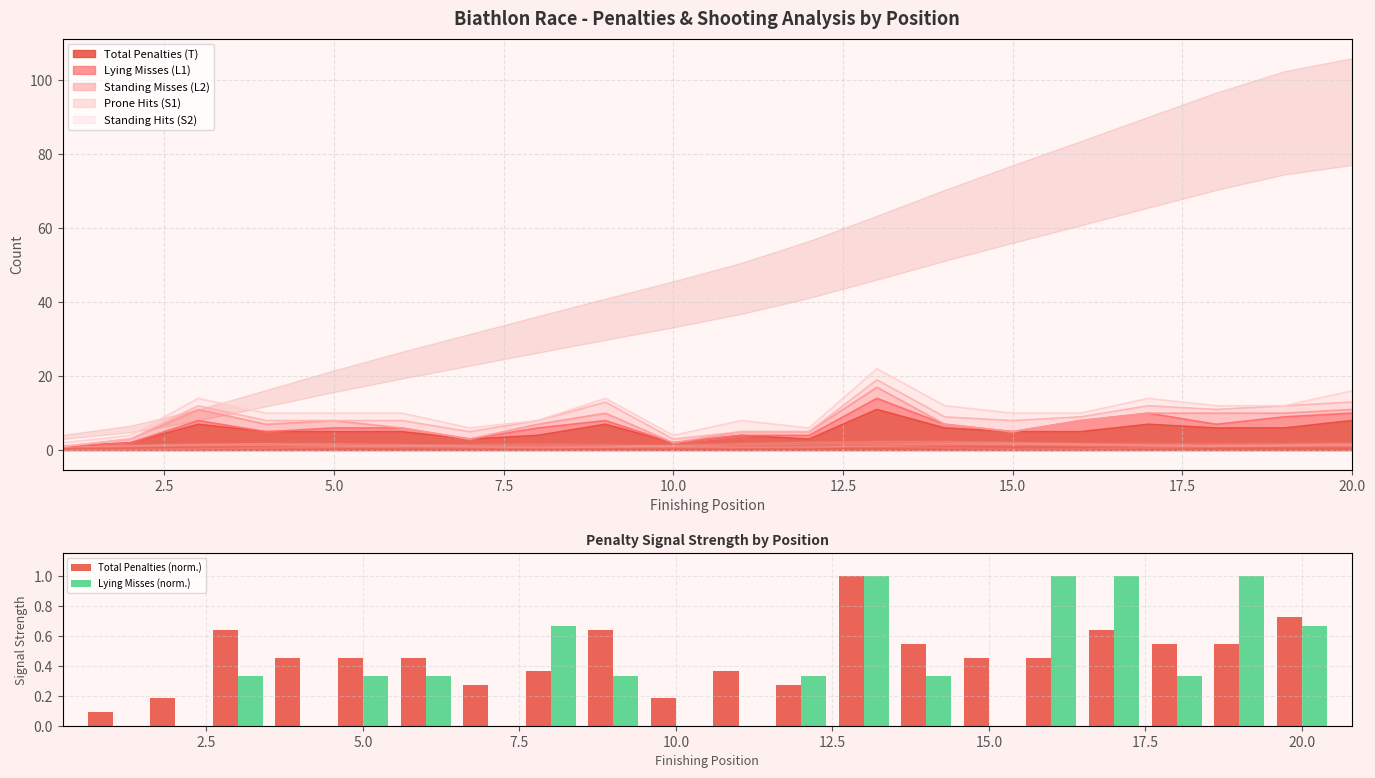

What is the highest value of the Total Penalties (norm.) series?

1.0